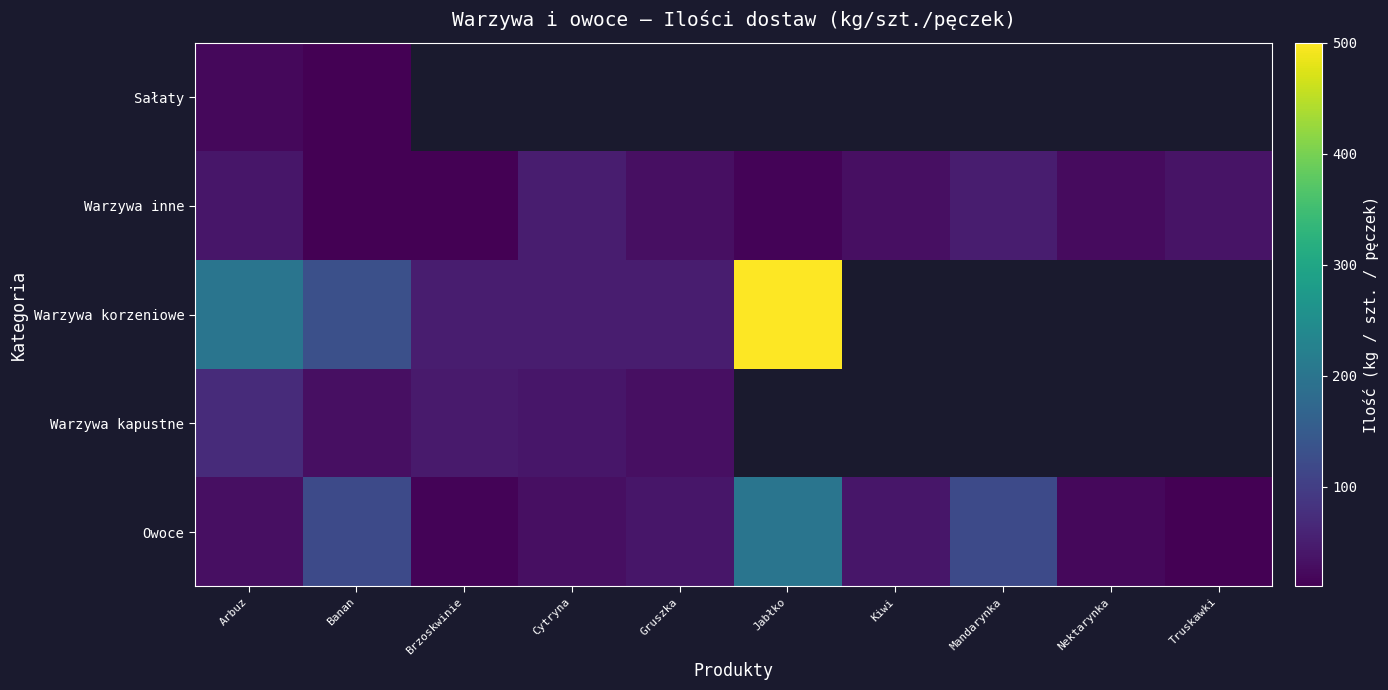

What is the maximum value shown in the chart?

500.0